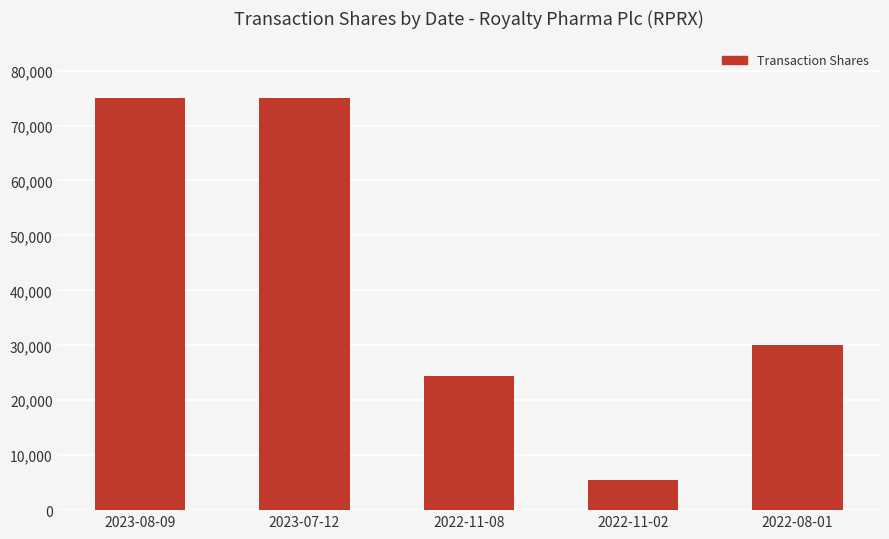

How many data points are less than 30000?

2